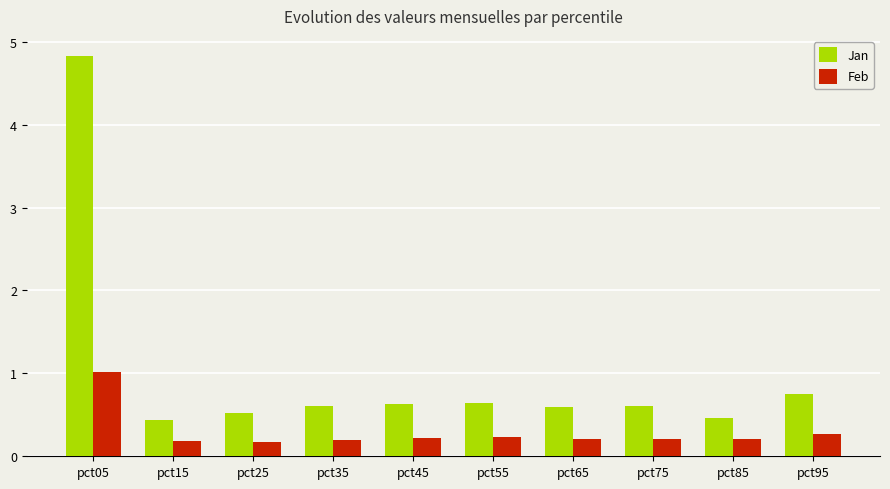

What is the lowest value of the Feb series?

0.2